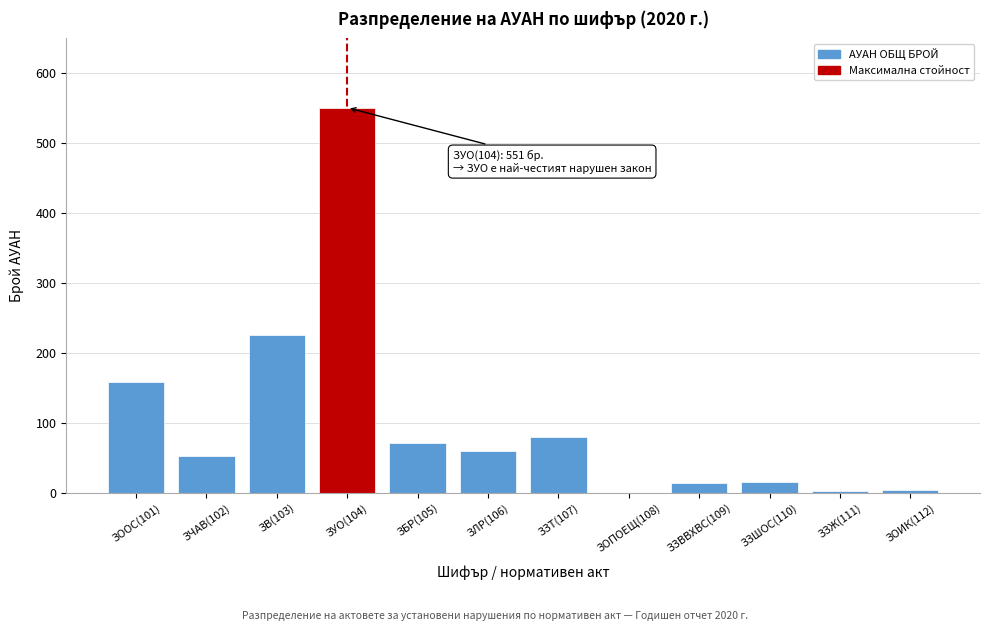

The value at ЗЛР(106) is 17. True or false?

False